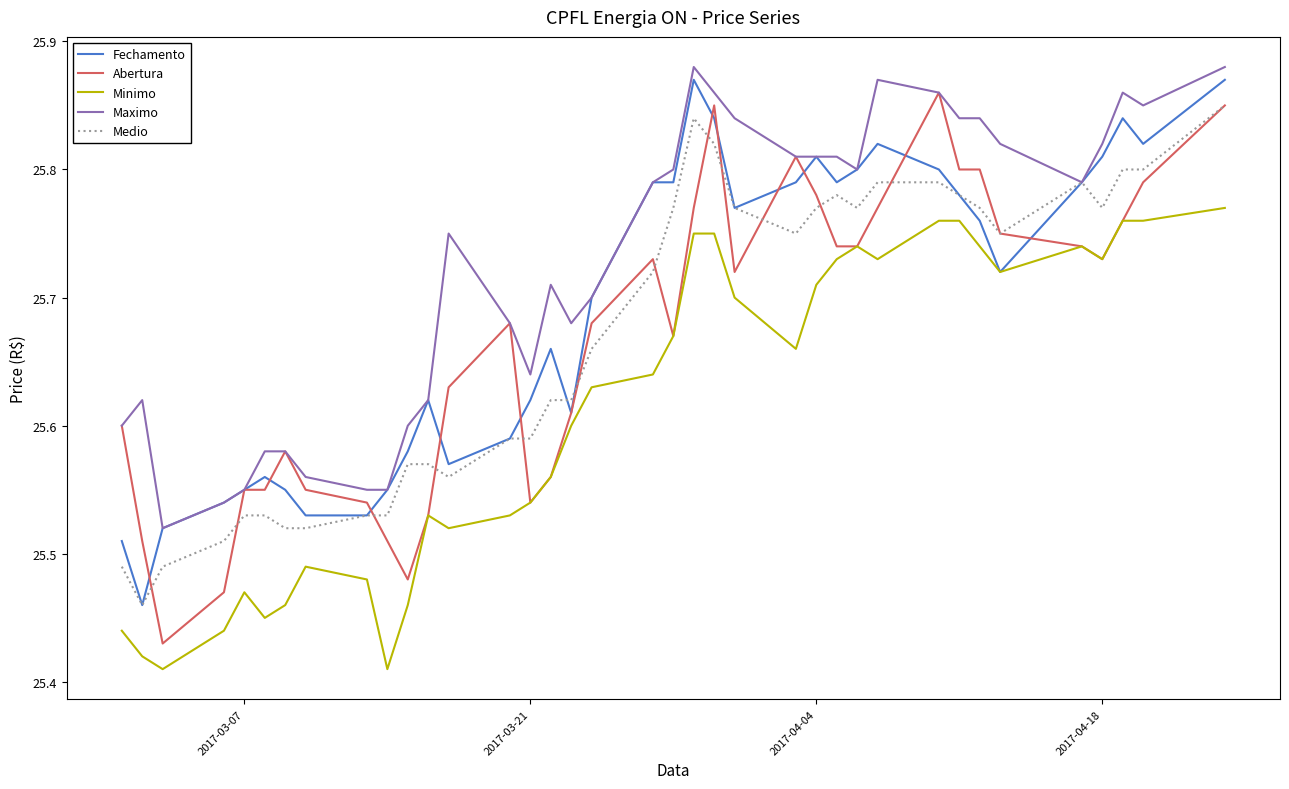

After their last crossing, which series has the higher values: Abertura or Medio?

Abertura